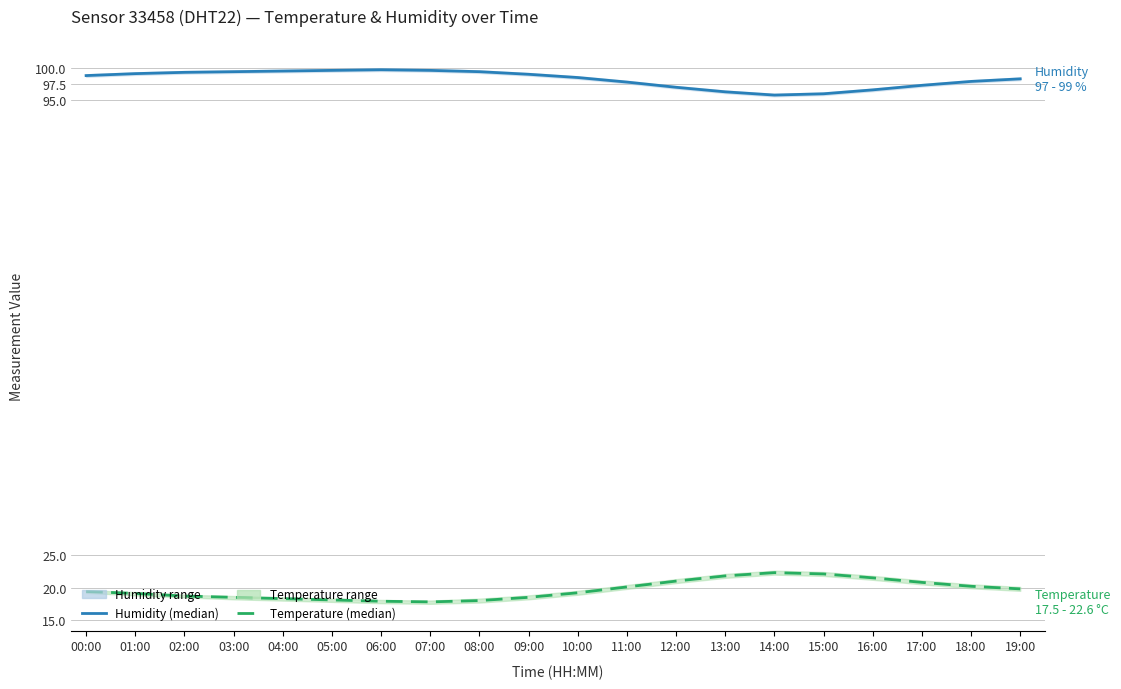

At 14:00, list the series in order from largest to smallest.

Humidity (median), Temperature (median)